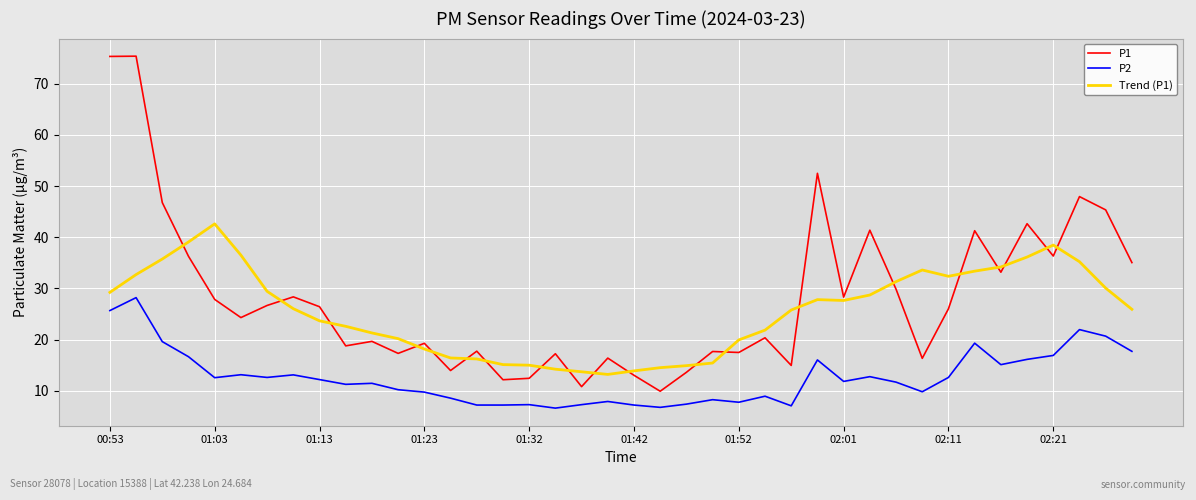

Which series has the widest spread of values?

P1